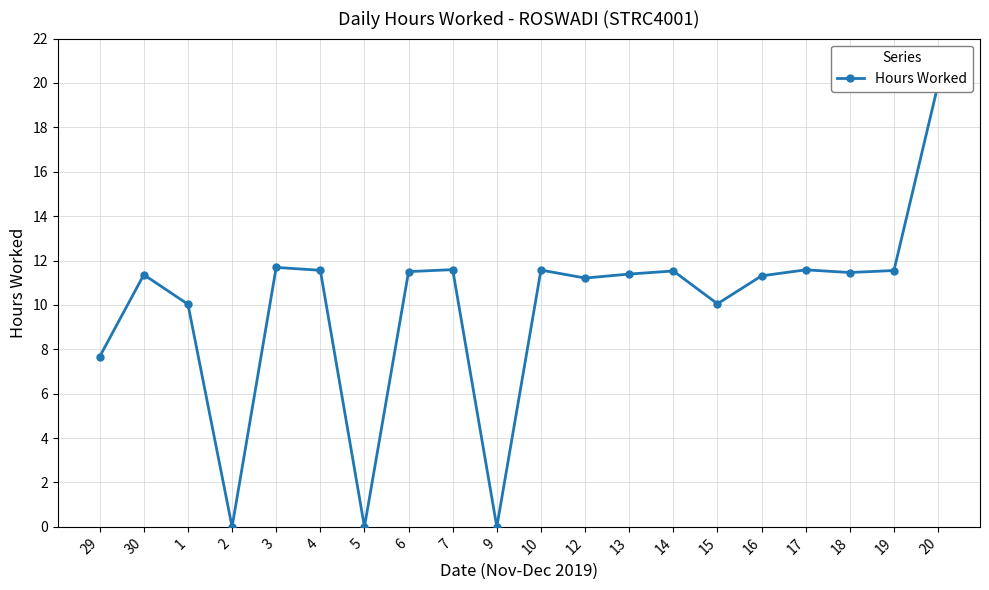

What is the change in value from 29 to 9?

-7.7